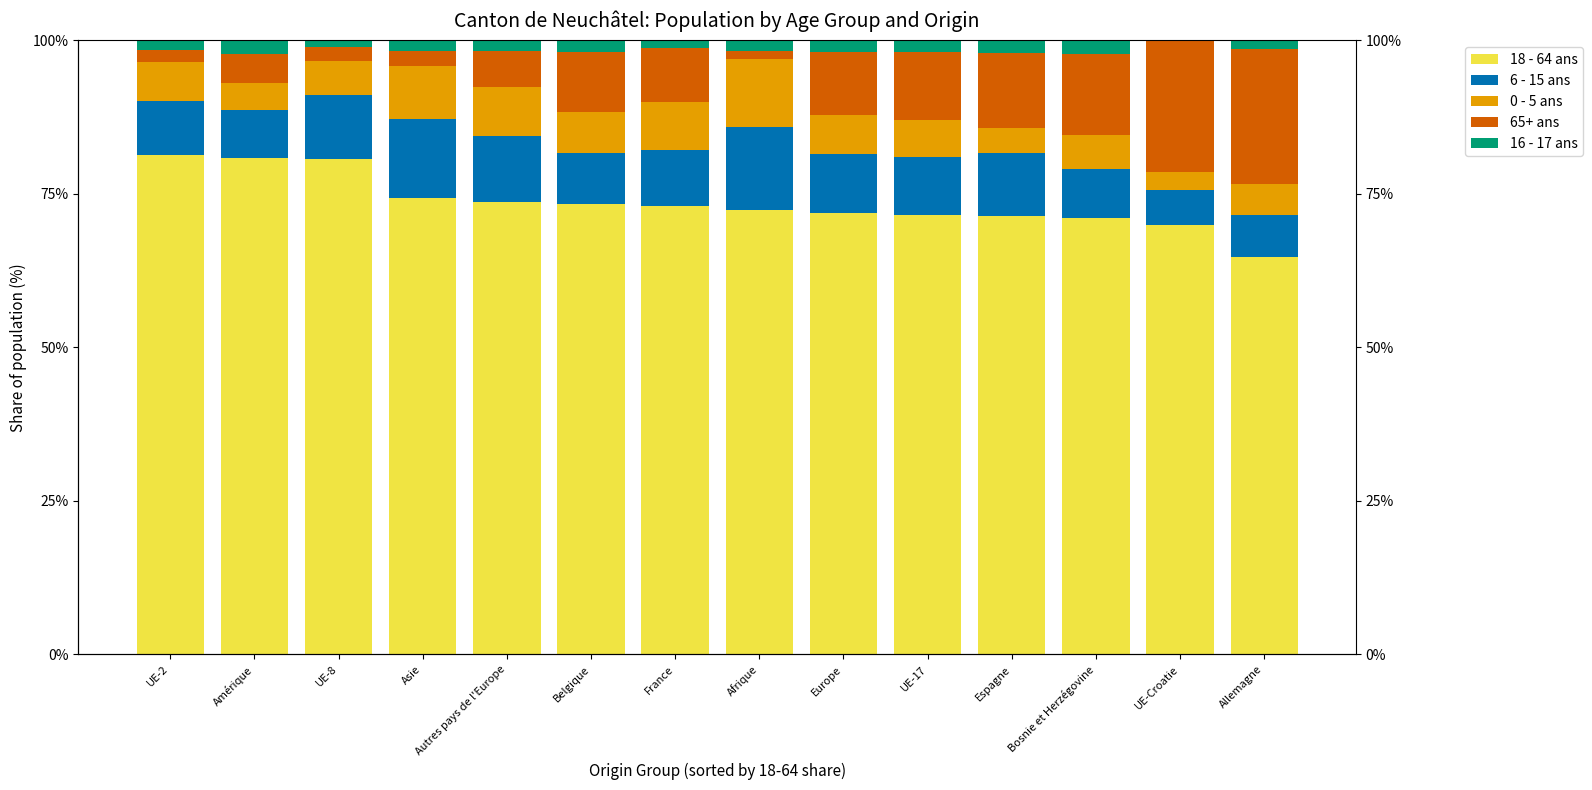

What is the sum of the 6 - 15 ans Total values at France and UE-Croatie?

14.9